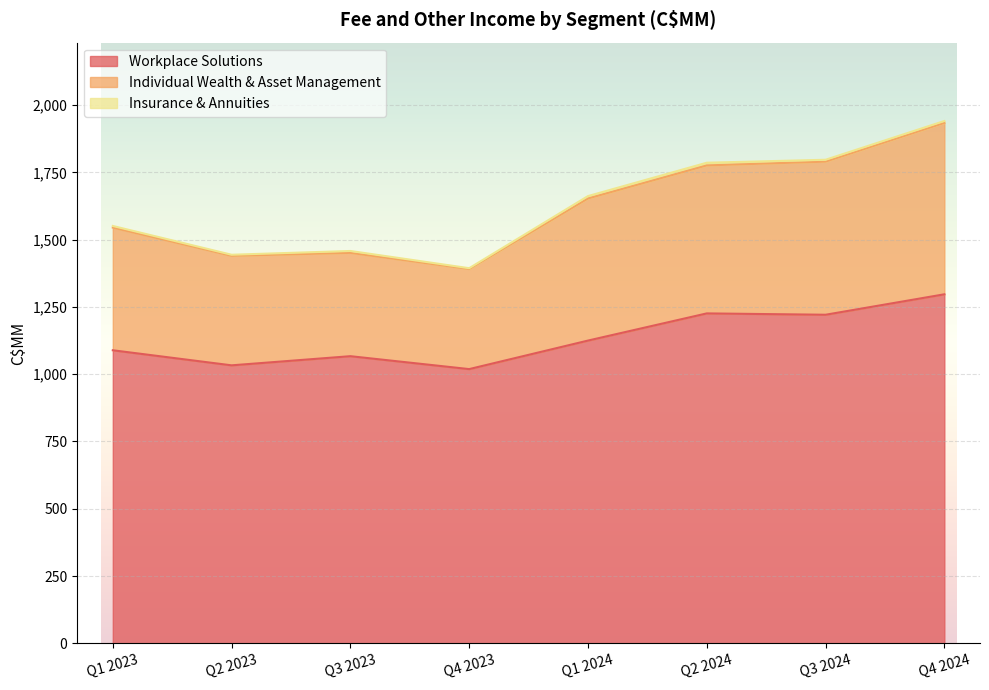

True or false: Workplace Solutions and Individual Wealth & Asset Management intersect in this chart.

False